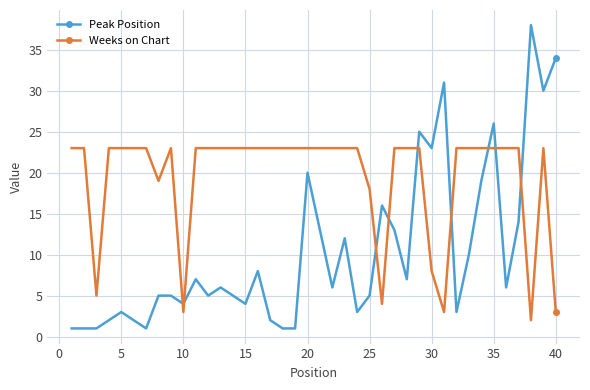

After their last crossing, which series has the higher values: Weeks on Chart or Peak Position?

Peak Position